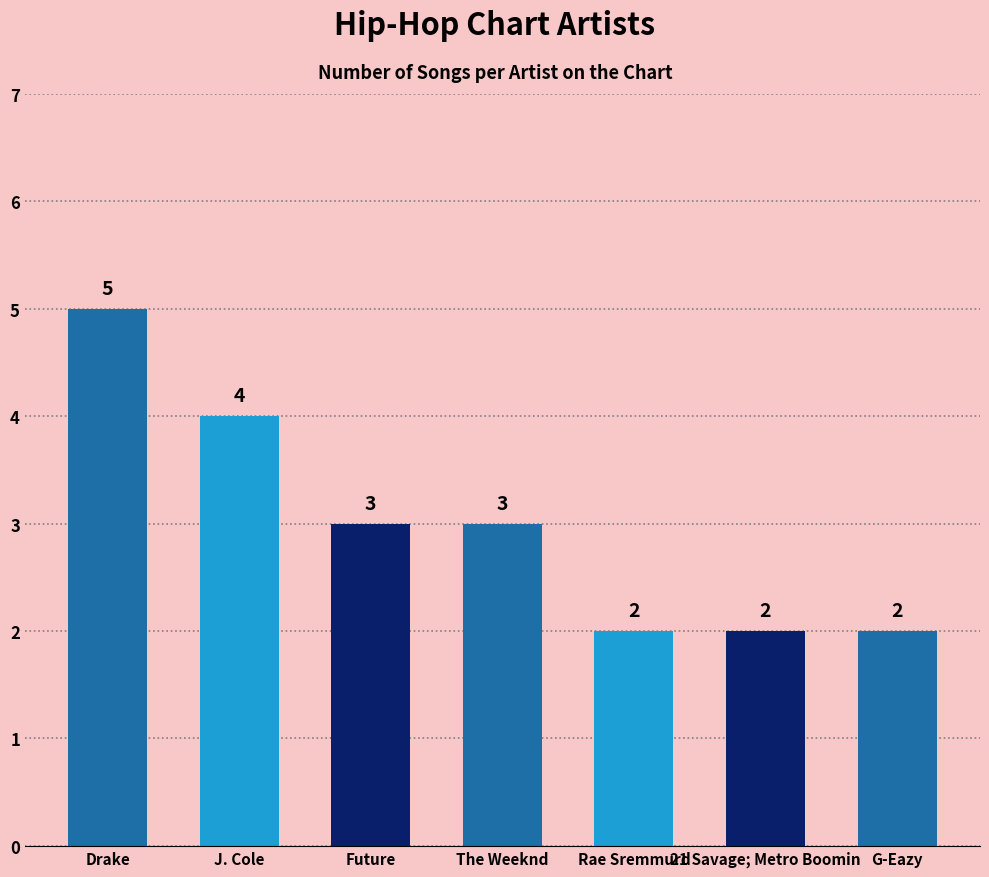

At which label does the data first exceed 3?

Drake